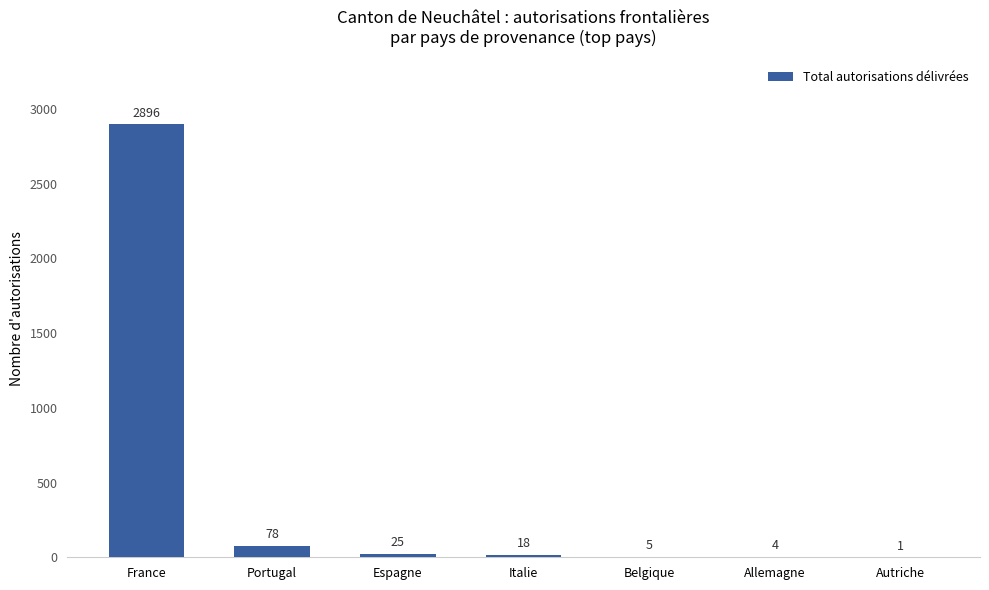

What is the greatest value displayed?

2896